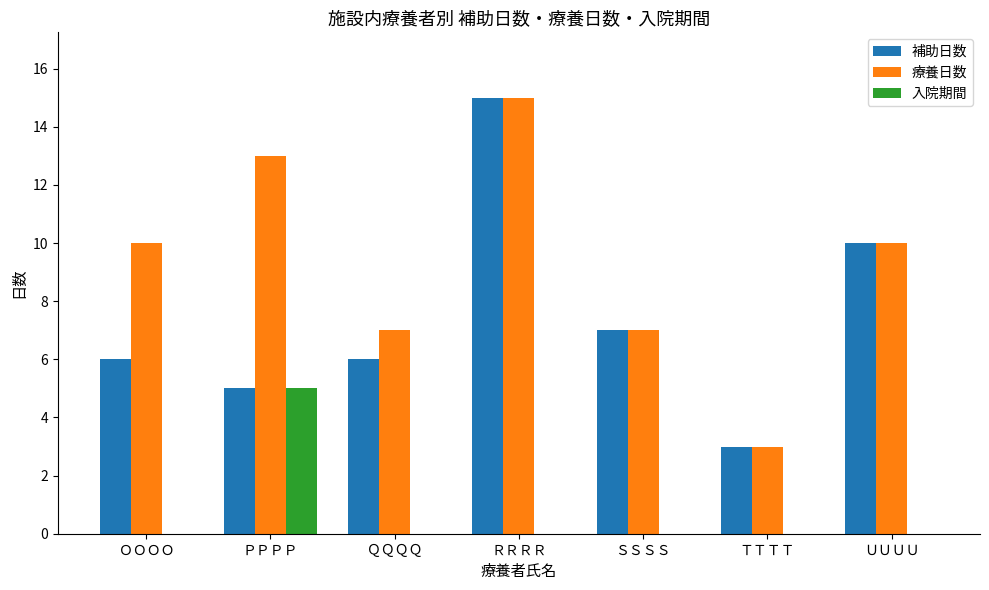

Which category has the highest value across all series?

ＲＲＲＲ